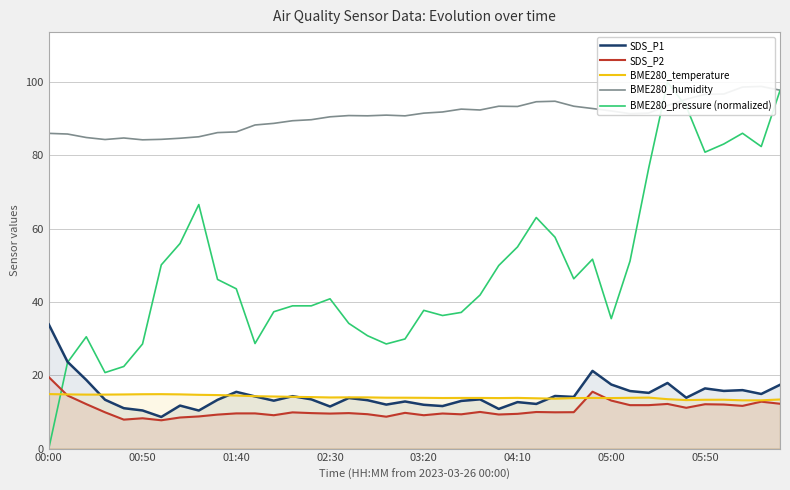

Is it true that BME280_temperature equals 13.9 at 02:30?

True